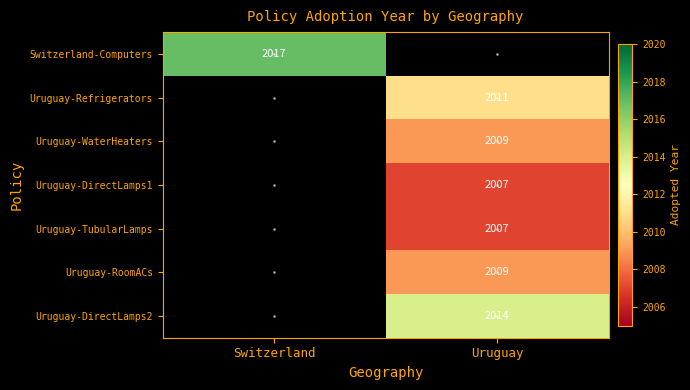

At how many categories does at least one series exceed 2010?

2